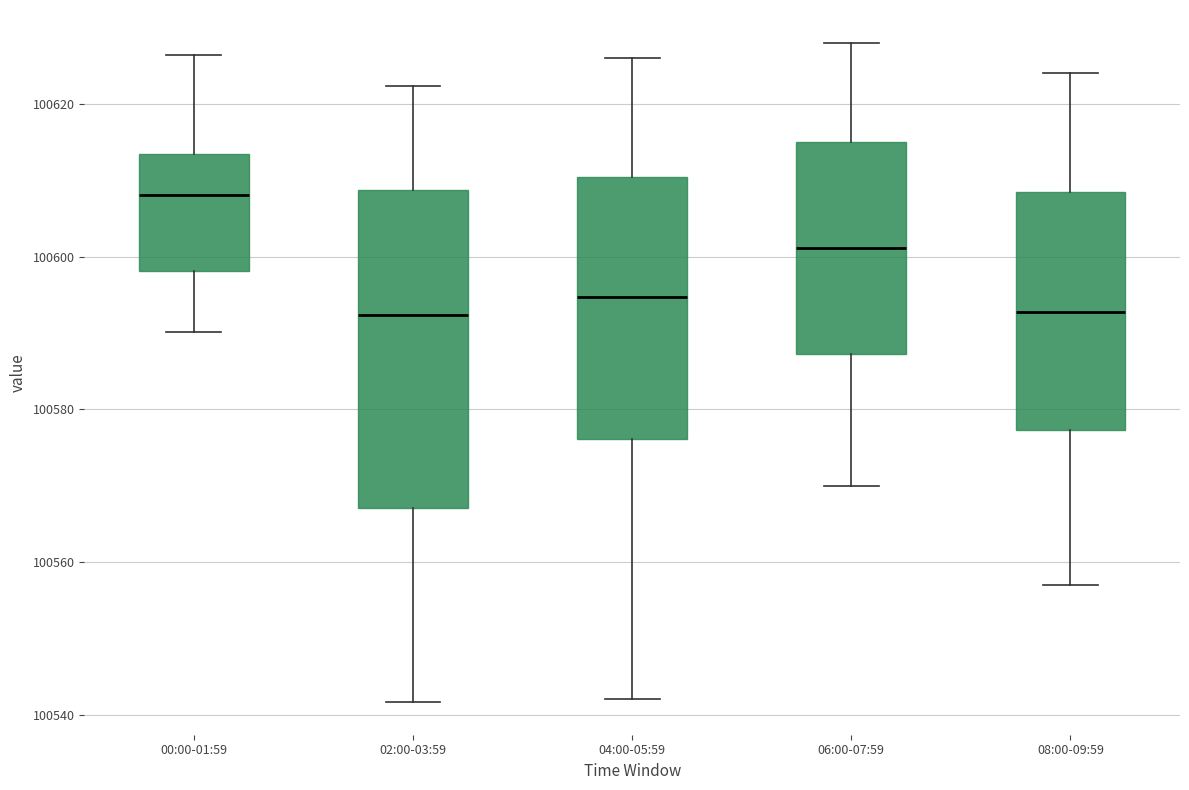

Which box is the tallest, from its lower edge to its upper edge?

02:00-03:59